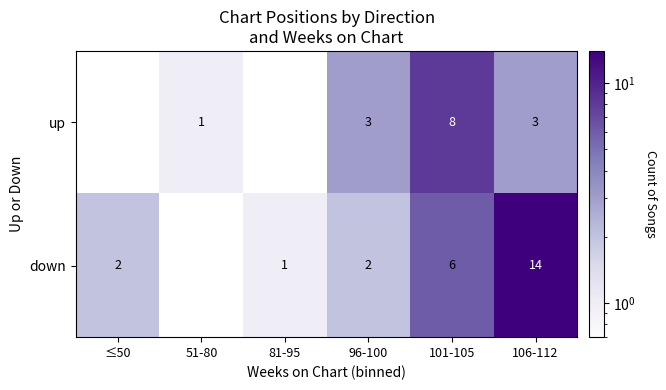

At 101-105, list the series in order from smallest to largest.

down, up